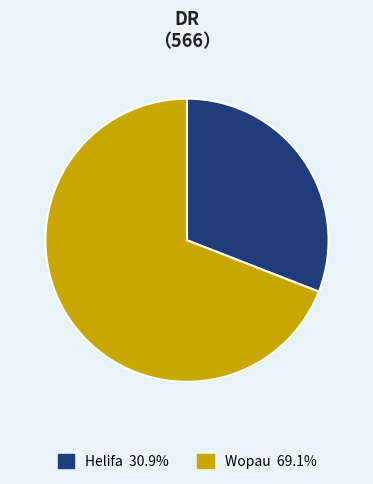

Is there a majority slice in this chart?

Yes